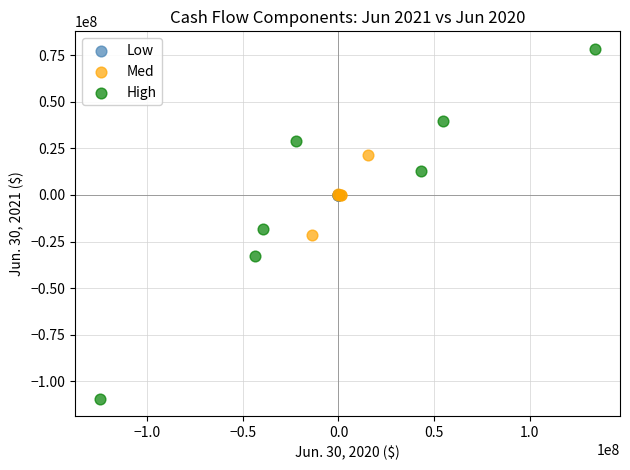

Which series has the largest Y range (max minus min)?

High